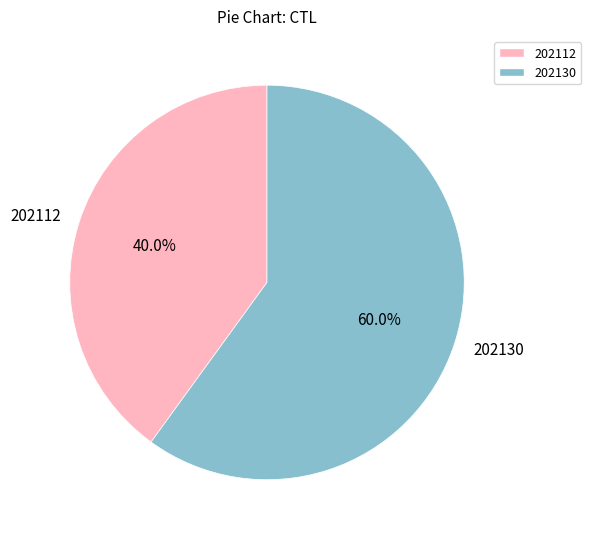

What percentage is the 202112 slice, to the nearest percent?

40%